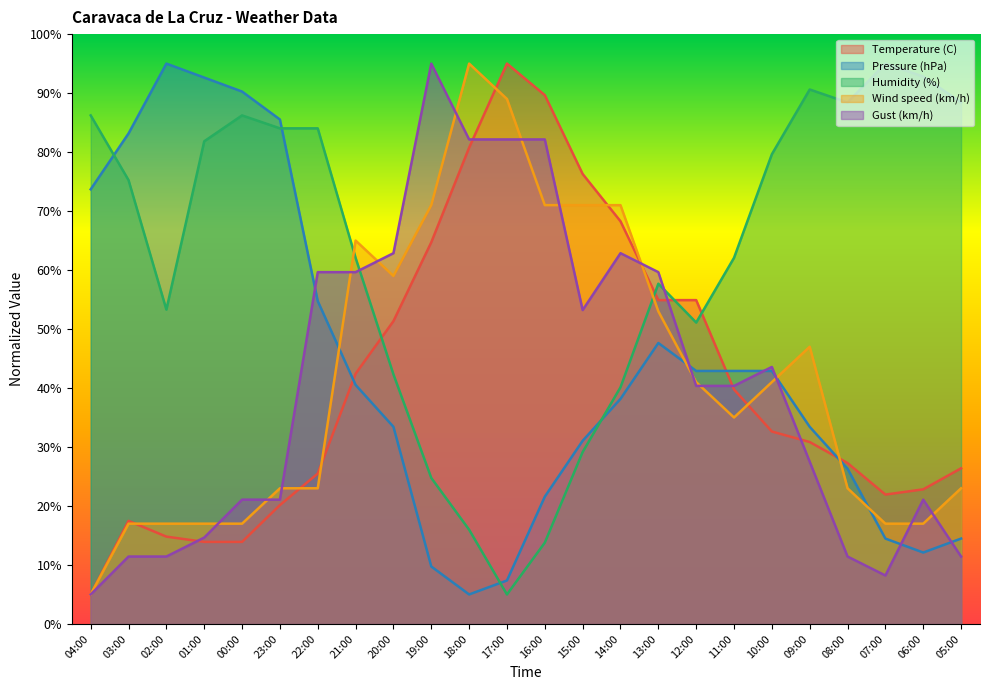

What is the minimum value shown in the chart?

5.0